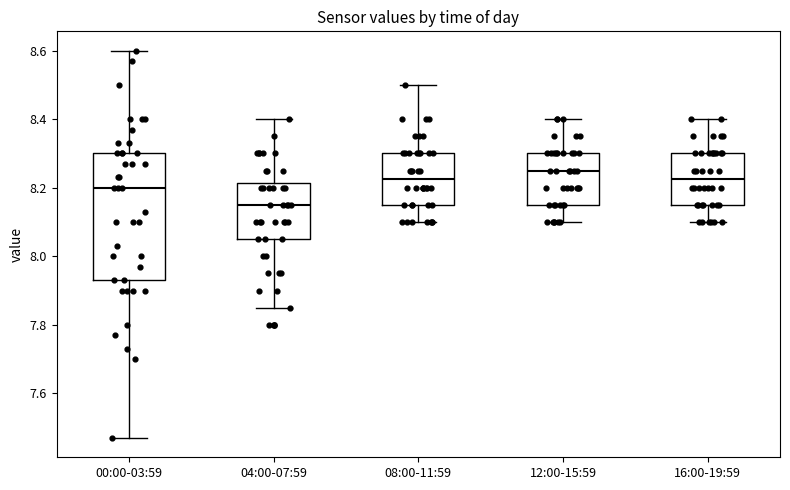

Where is the upper edge of the box for 12:00-15:59 on the y-axis? The values are not printed on the chart, so give them approximately, as read against the axis.

8.30